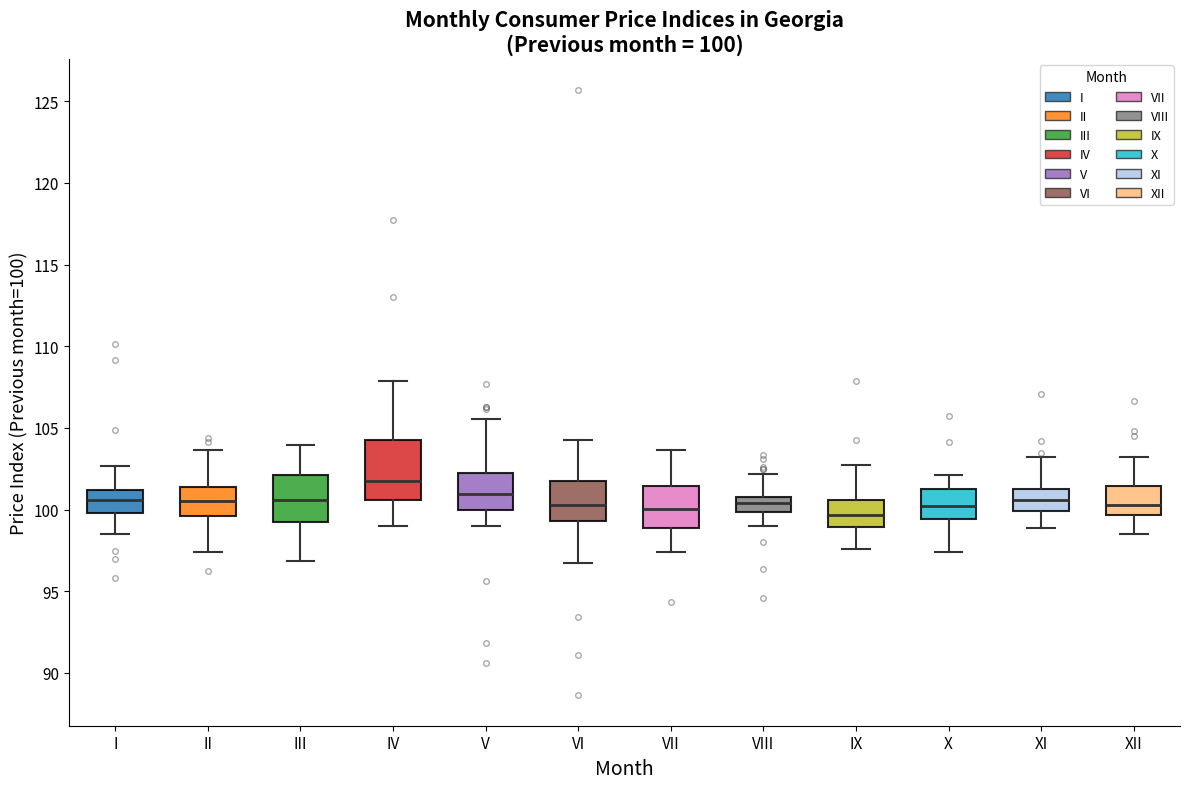

Comparing the boxes themselves (not the whiskers), which one is the tallest?

IV